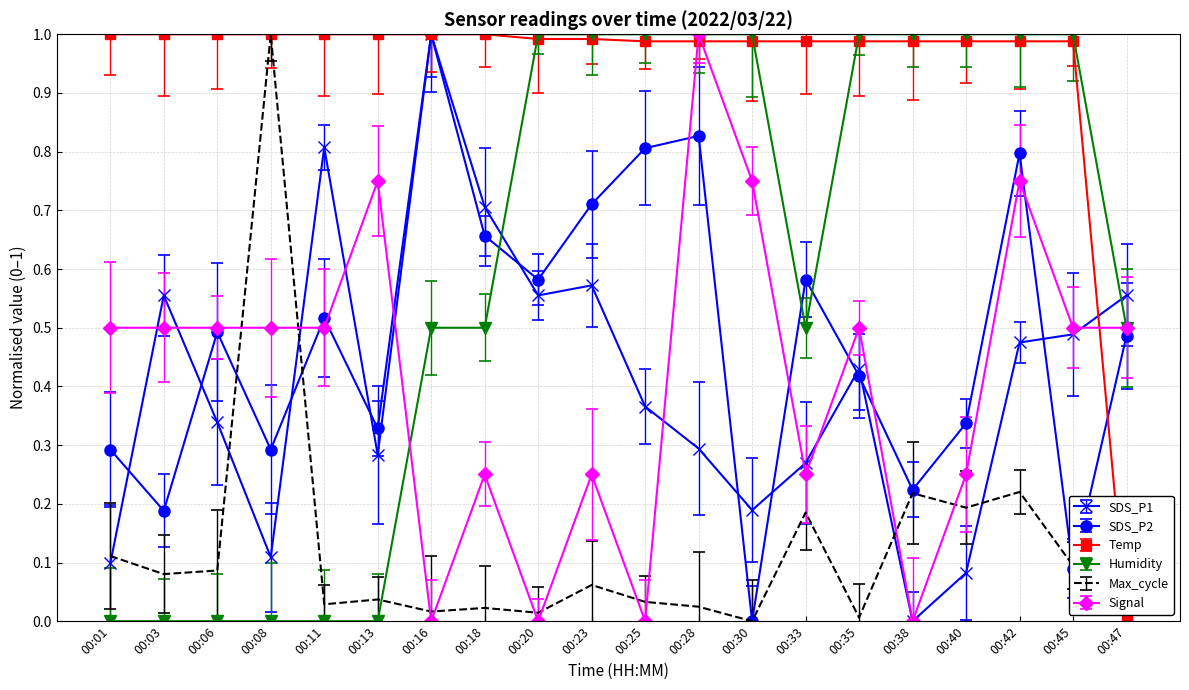

The value of SDS_P1 at 00:06 is 0.3. True or false?

True